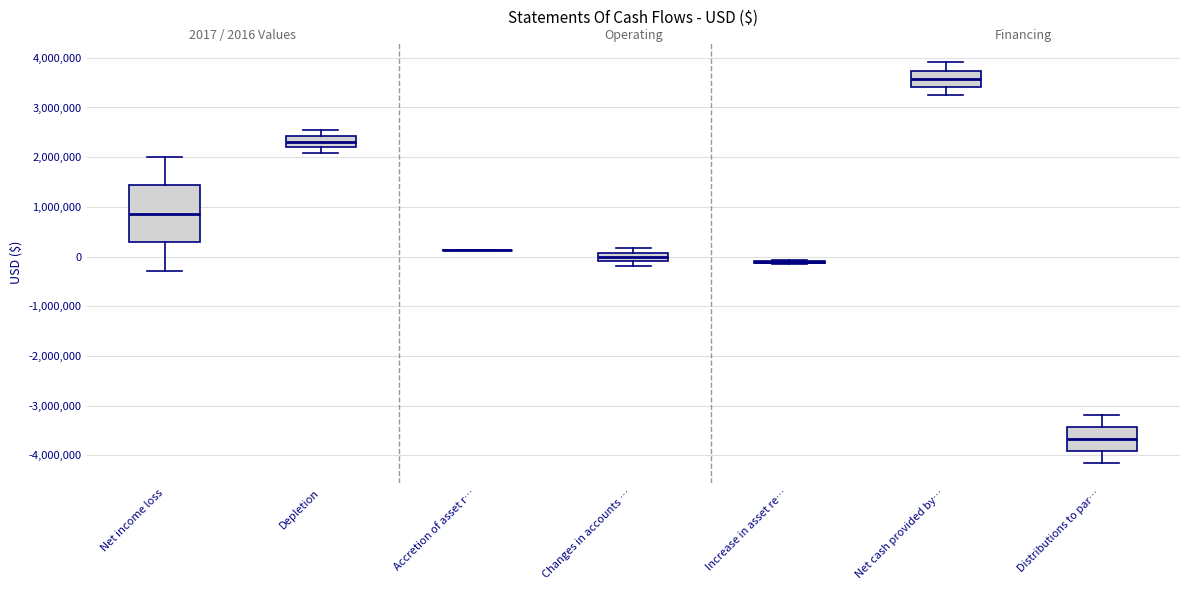

Which box is the tallest, from its lower edge to its upper edge?

Net income loss